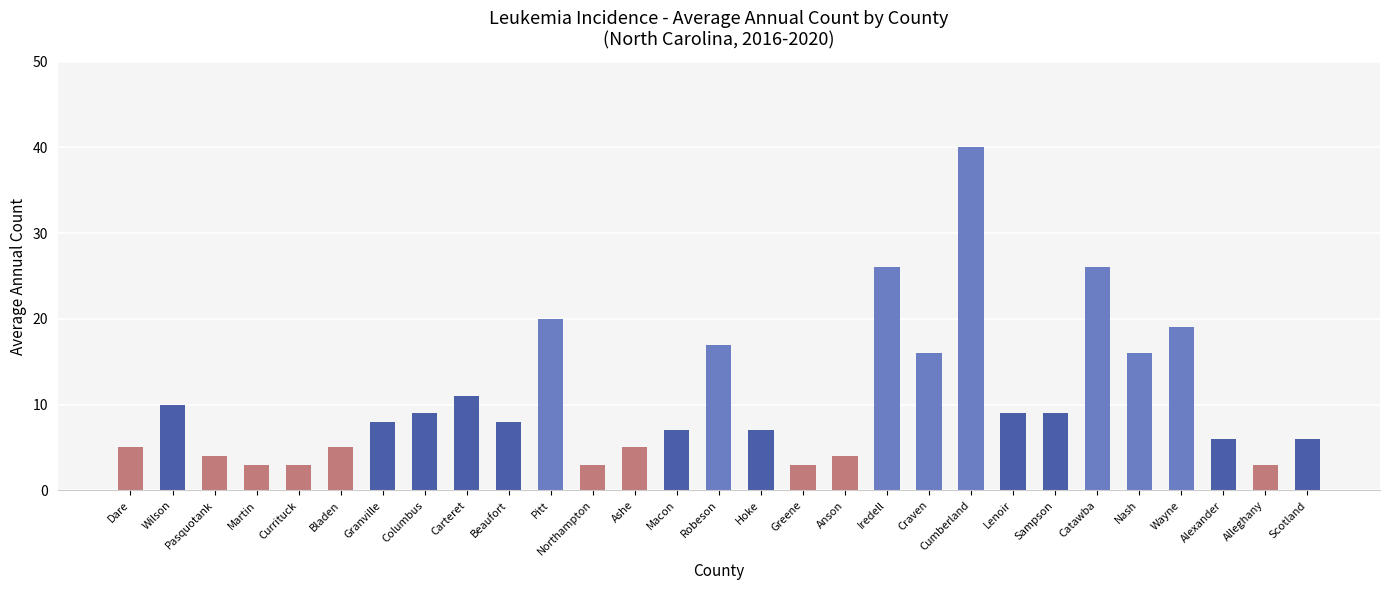

What position from the right is Iredell?

11